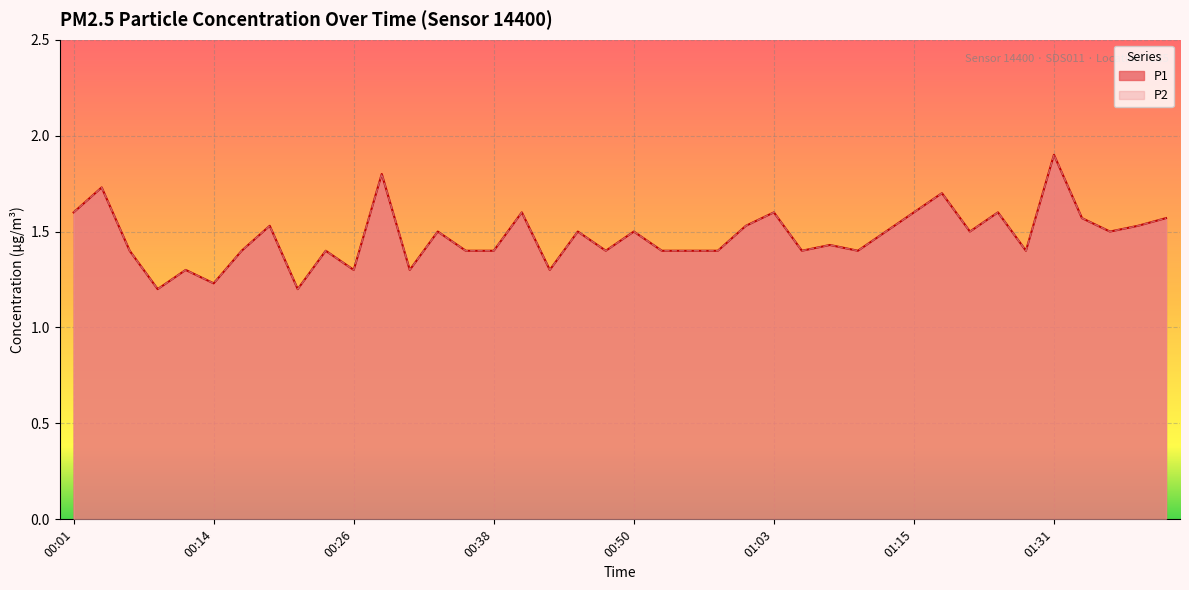

Which series has the largest total across all categories?

P1